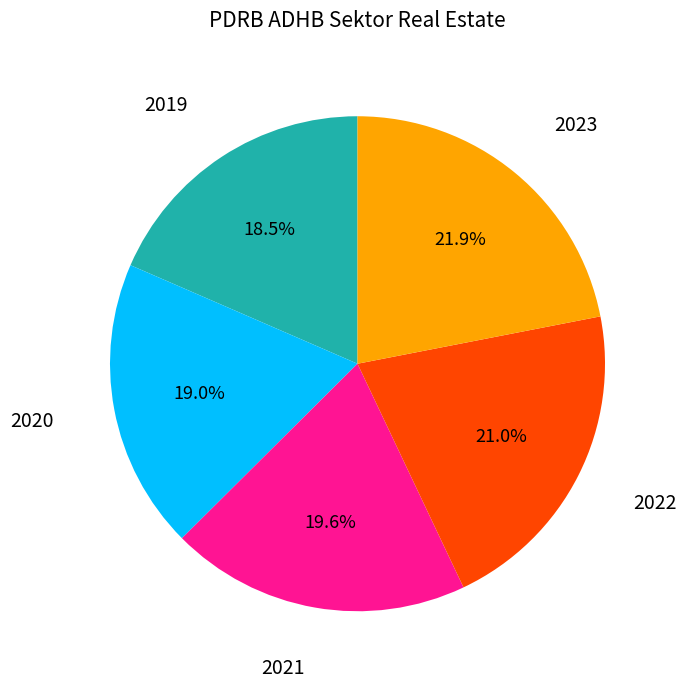

Is there a majority slice in this chart?

No